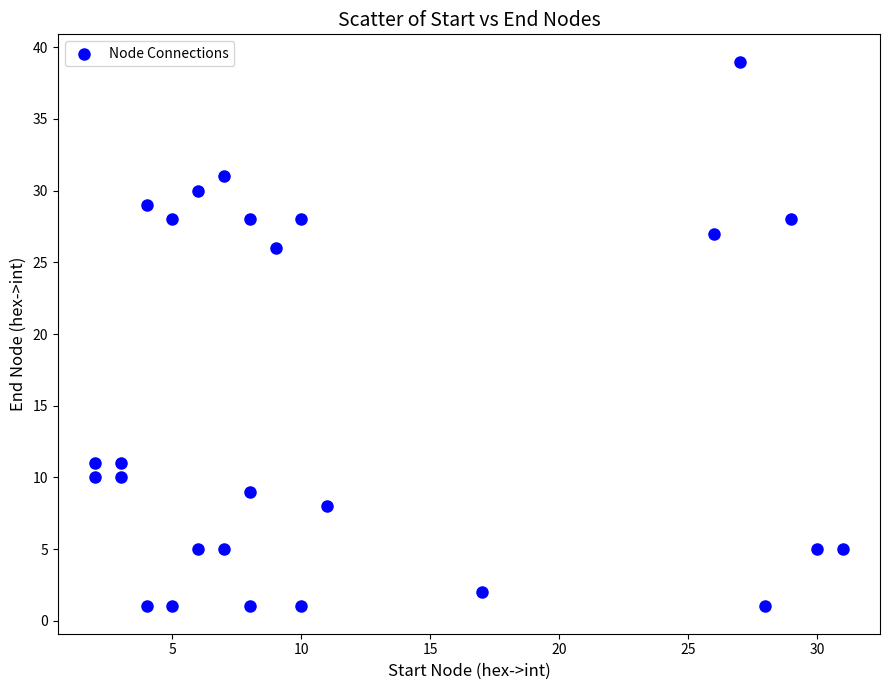

What is the range of X values (max minus min)?

29